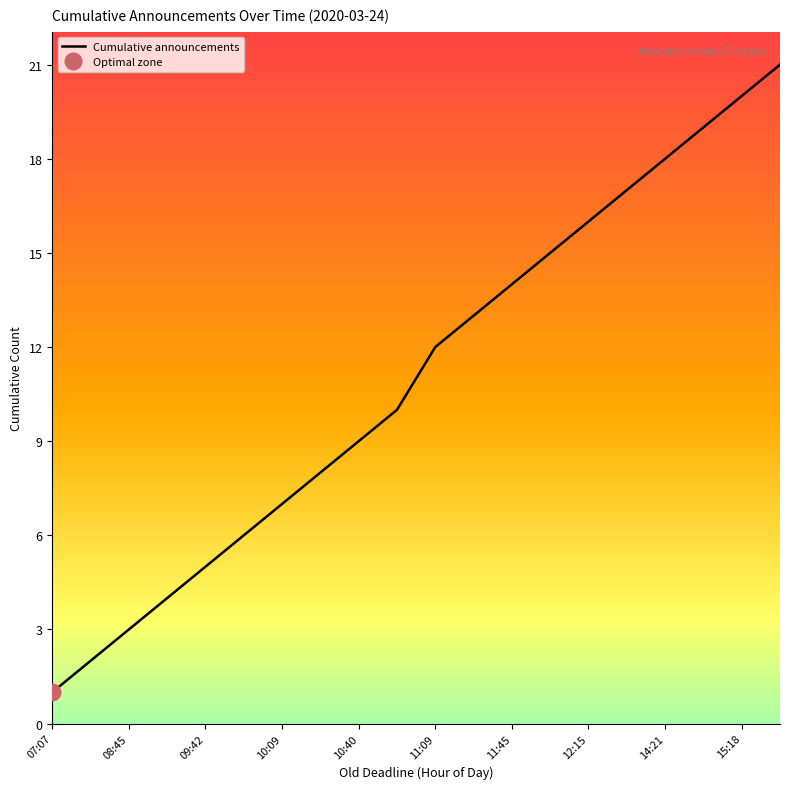

How many lines are shown in the chart?

1